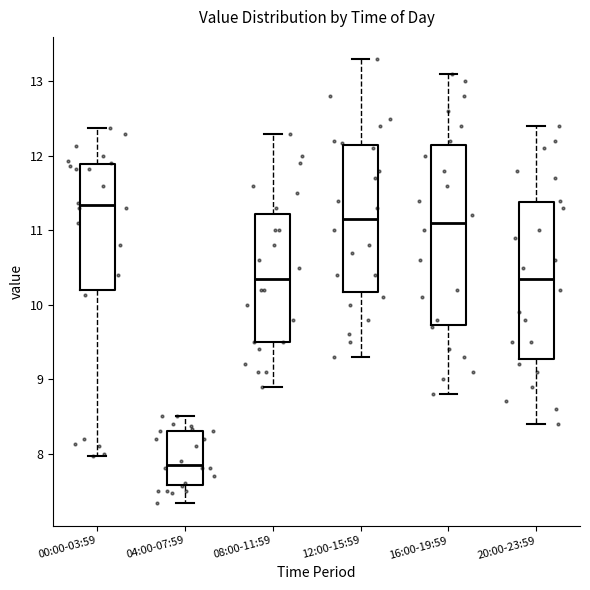

Where does the lower whisker of the box for 20:00-23:59 end on the y-axis? The values are not printed on the chart, so give them approximately, as read against the axis.

8.4